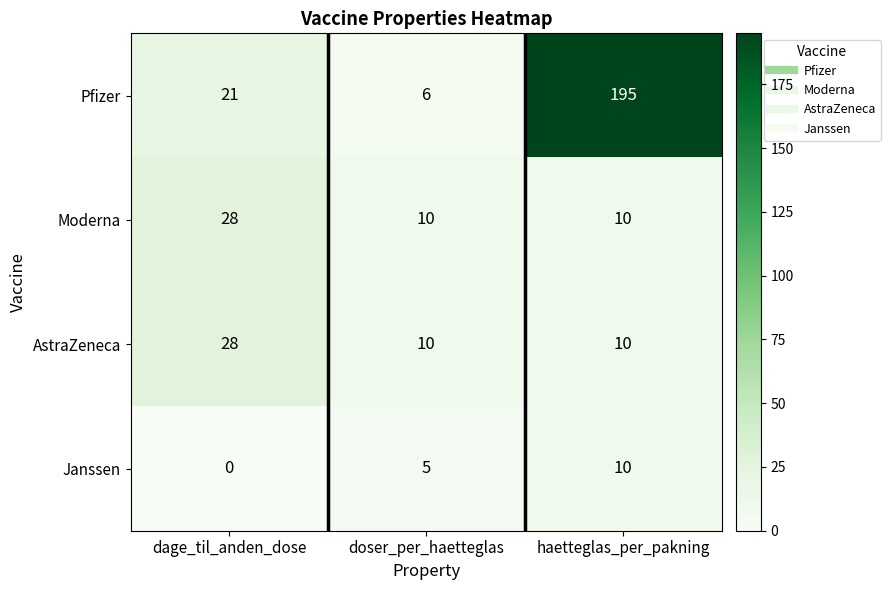

Reading left to right, what are all the values shown in this chart?

Pfizer: 21	6	195
Moderna: 28	10	10
AstraZeneca: 28	10	10
Janssen: 0	5	10